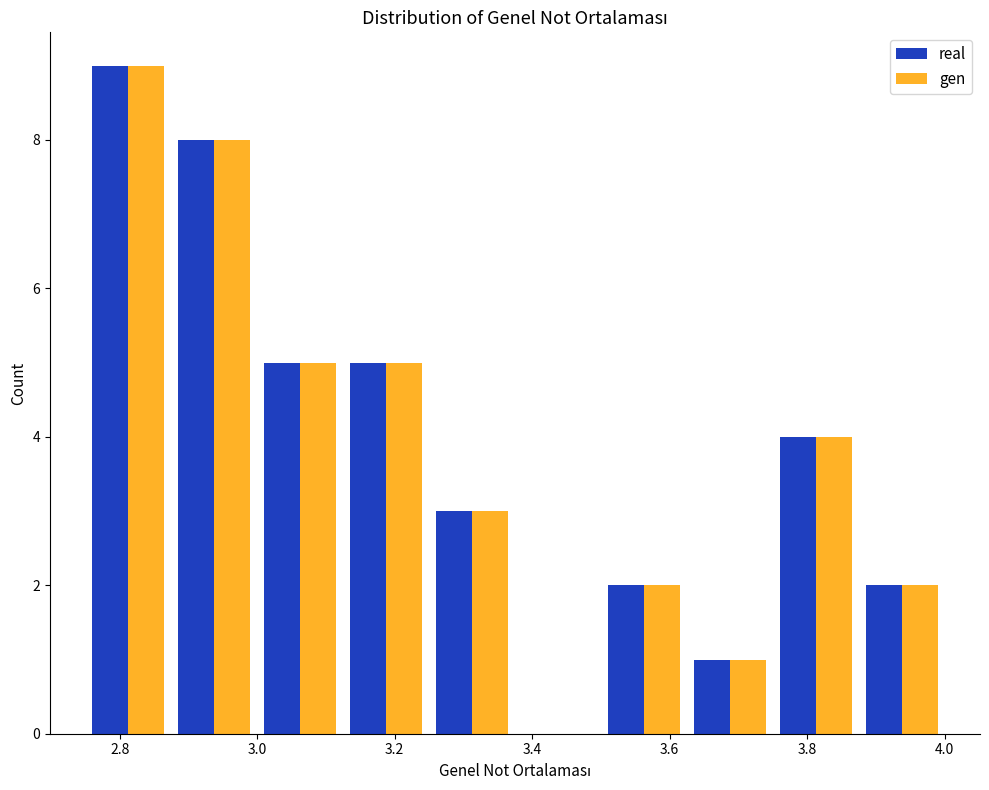

What is the height of the real bar covering 3.125 to 3.250 on the x-axis? Neither the bar edges nor the heights are printed on the chart, so give them approximately, as read against the axes.

5